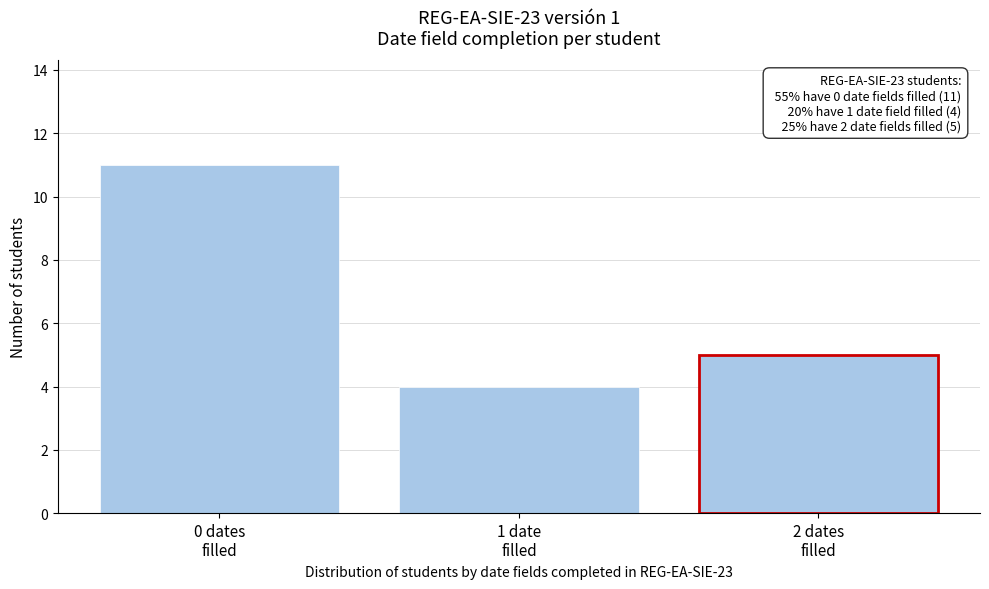

Reading left to right, transcribe all the data shown in this chart.

11	4	5